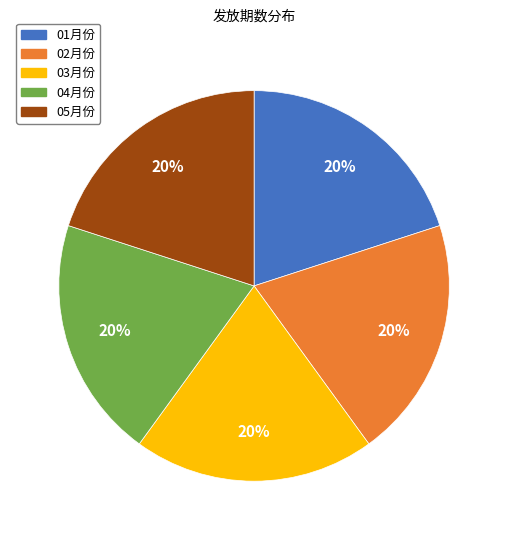

The 02月份 slice represents 25% of the pie. True or false?

False